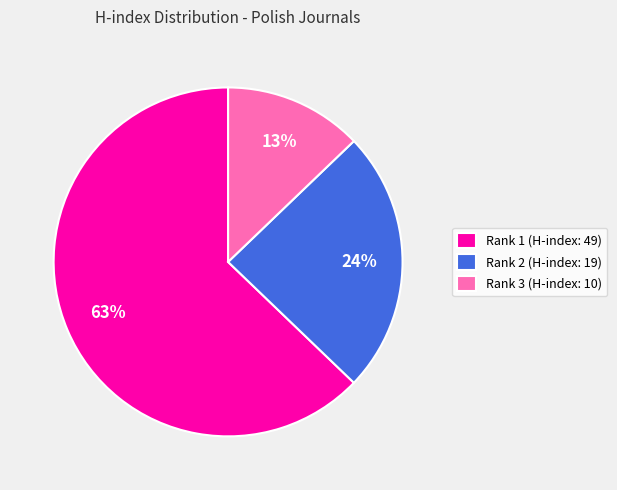

What percentage is the Rank 3 (H-index: 10) slice, to the nearest percent?

13%